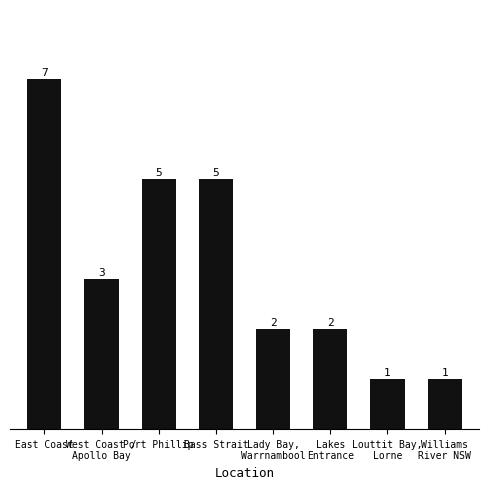

What is the label of the 3rd bar from the left?

Port Phillip